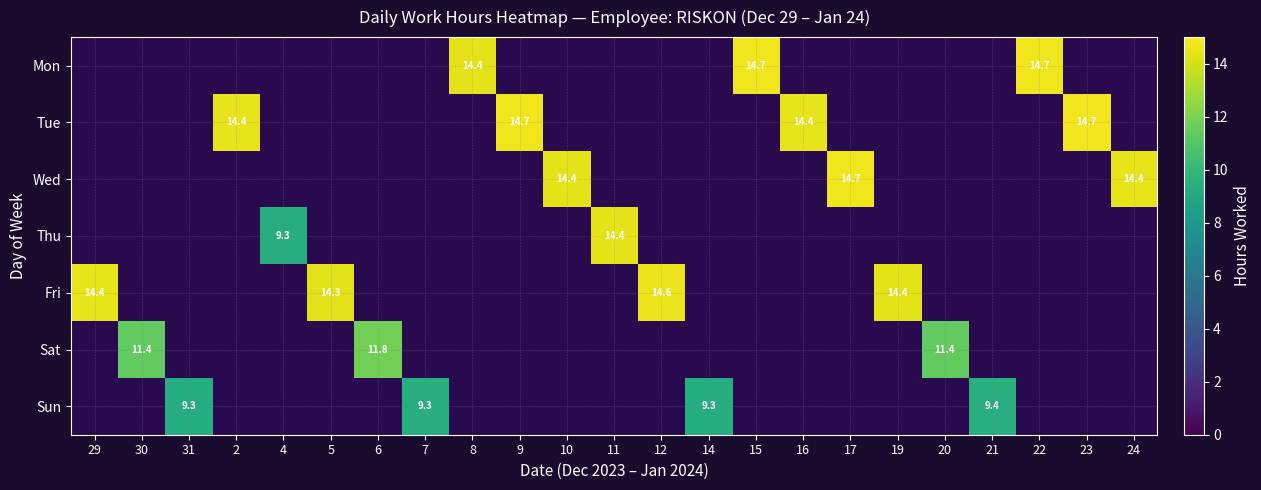

What is the difference between the highest and lowest values at 31?

9.3